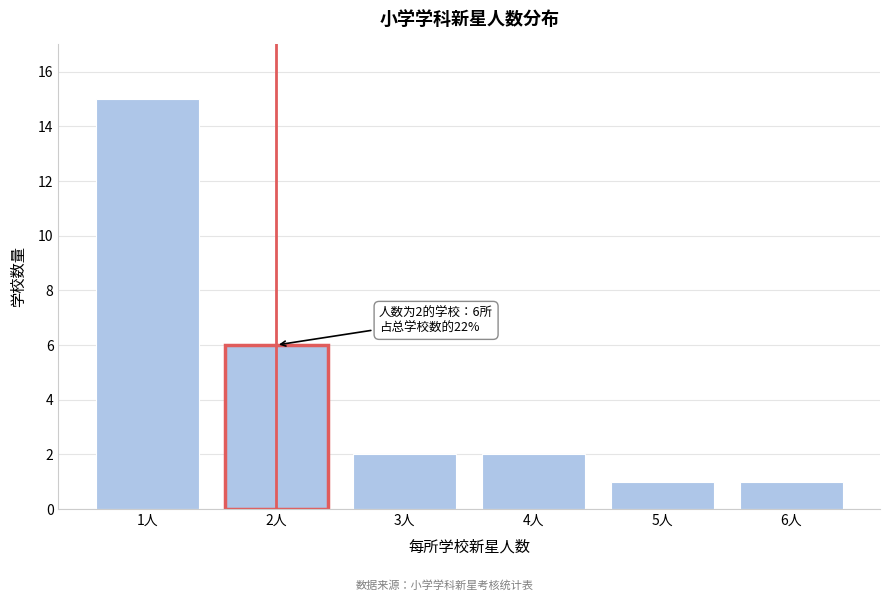

Reading right to left, what are all the values shown in this chart?

6人=1	5人=1	4人=2	3人=2	2人=6	1人=15